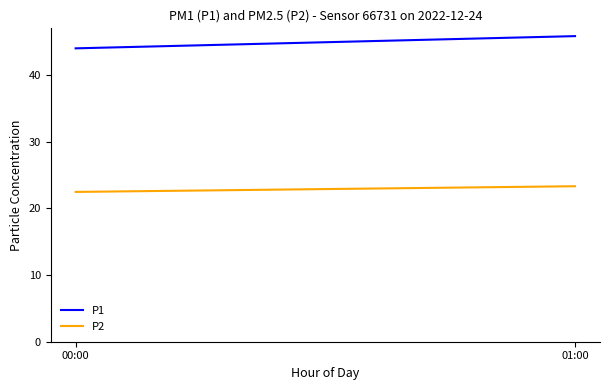

Is it true that P1 equals 72.0 at 00:00?

False